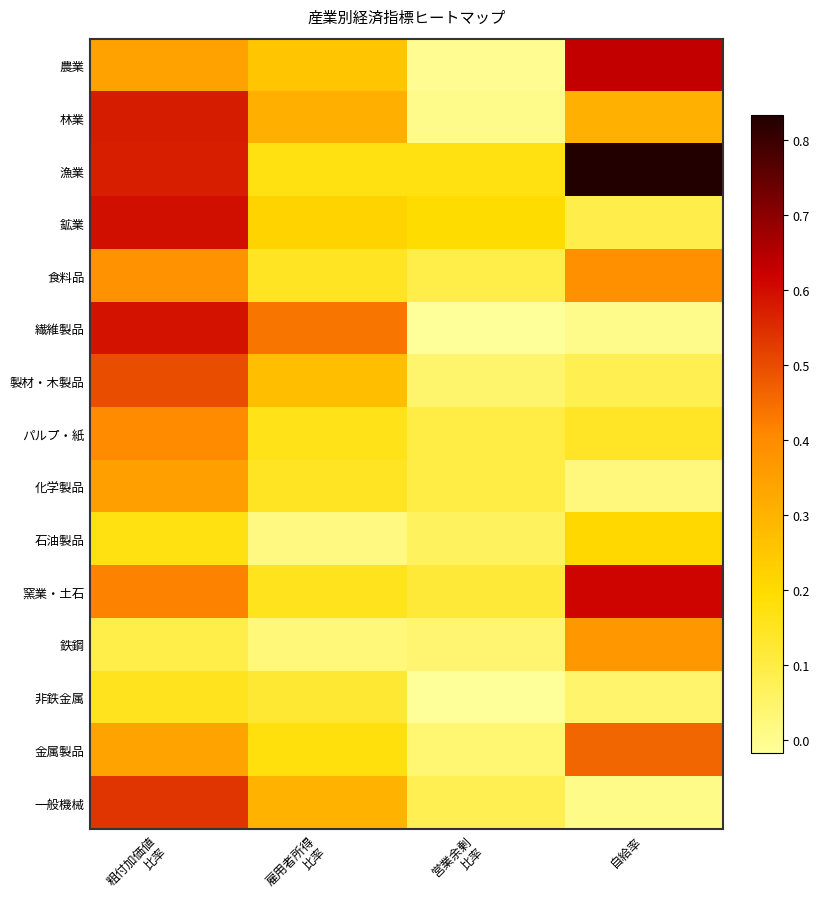

Which series changed the most between 営業余剰 比率 and 自給率?

漁業